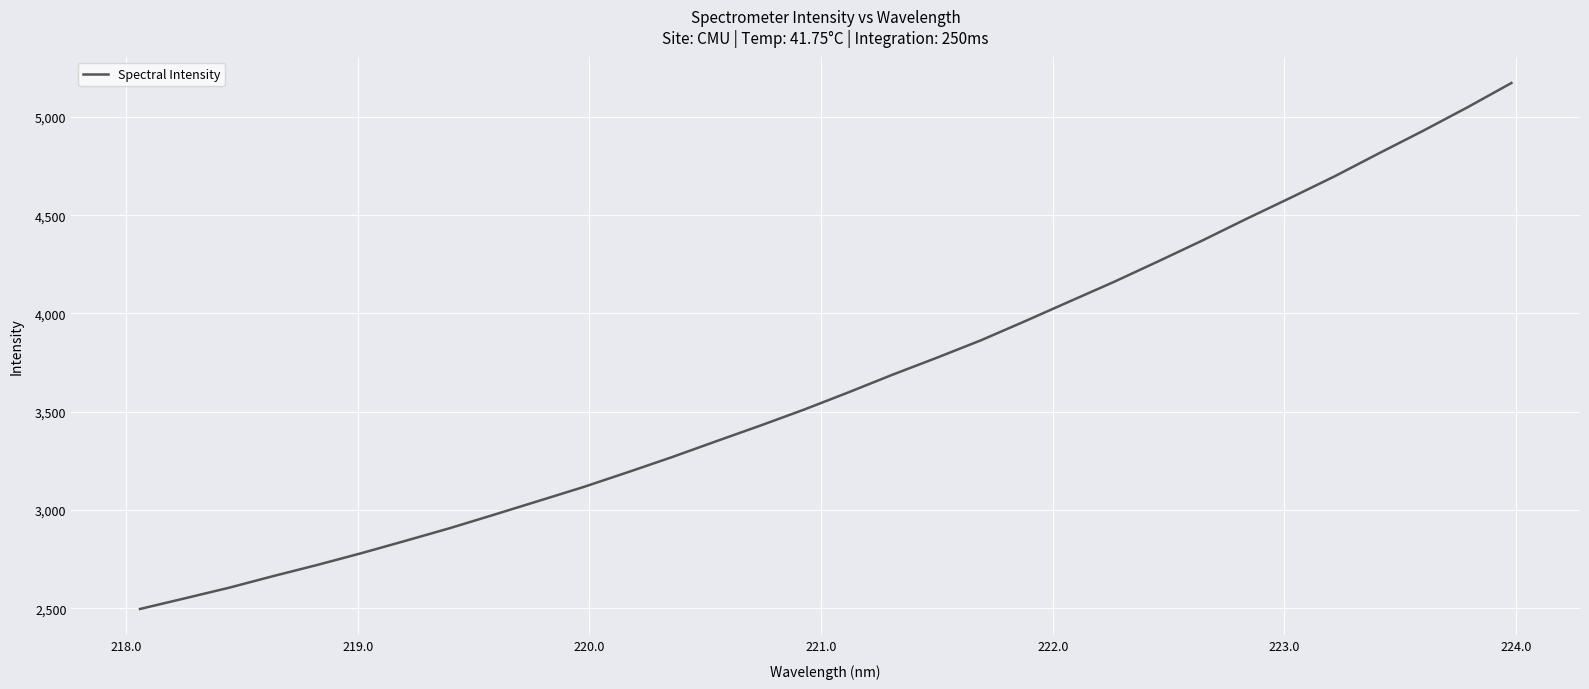

What is the smallest value displayed?

2497.3